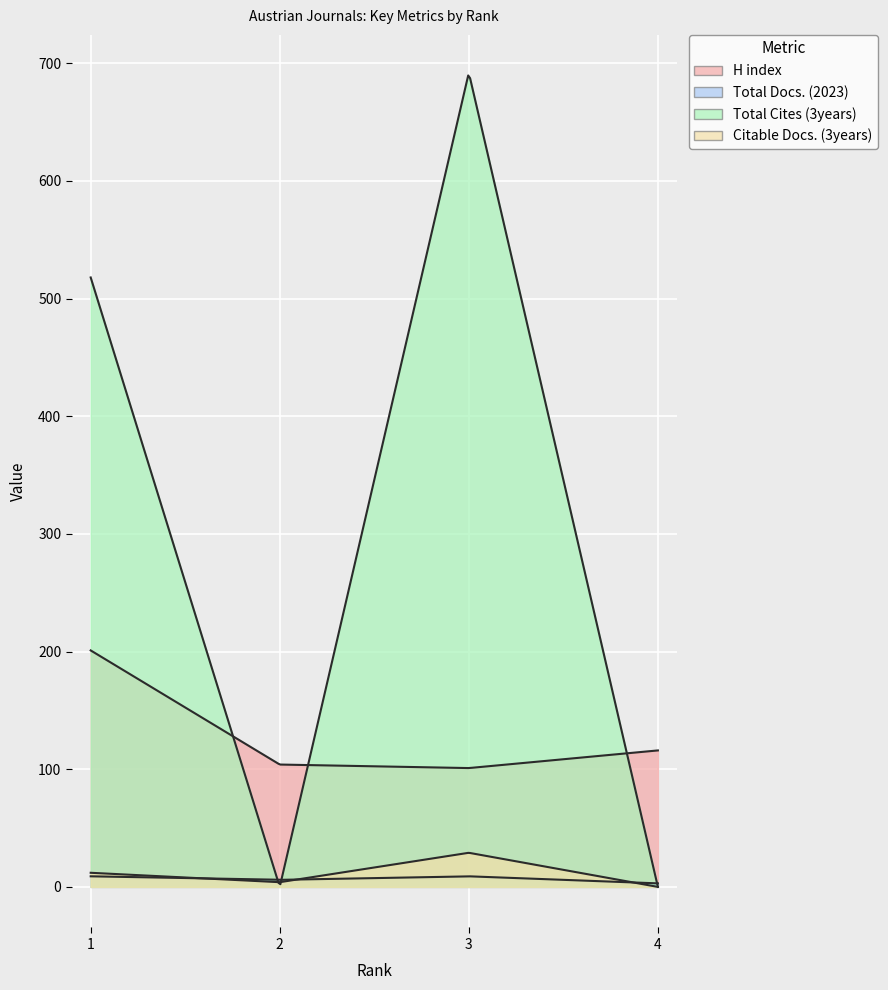

The Total Docs. (2023) series shows 3 at 4. True or false?

True